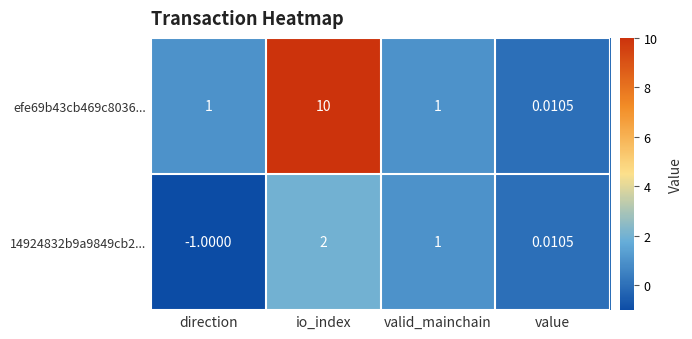

At which category is the sum across all series the highest?

io_index